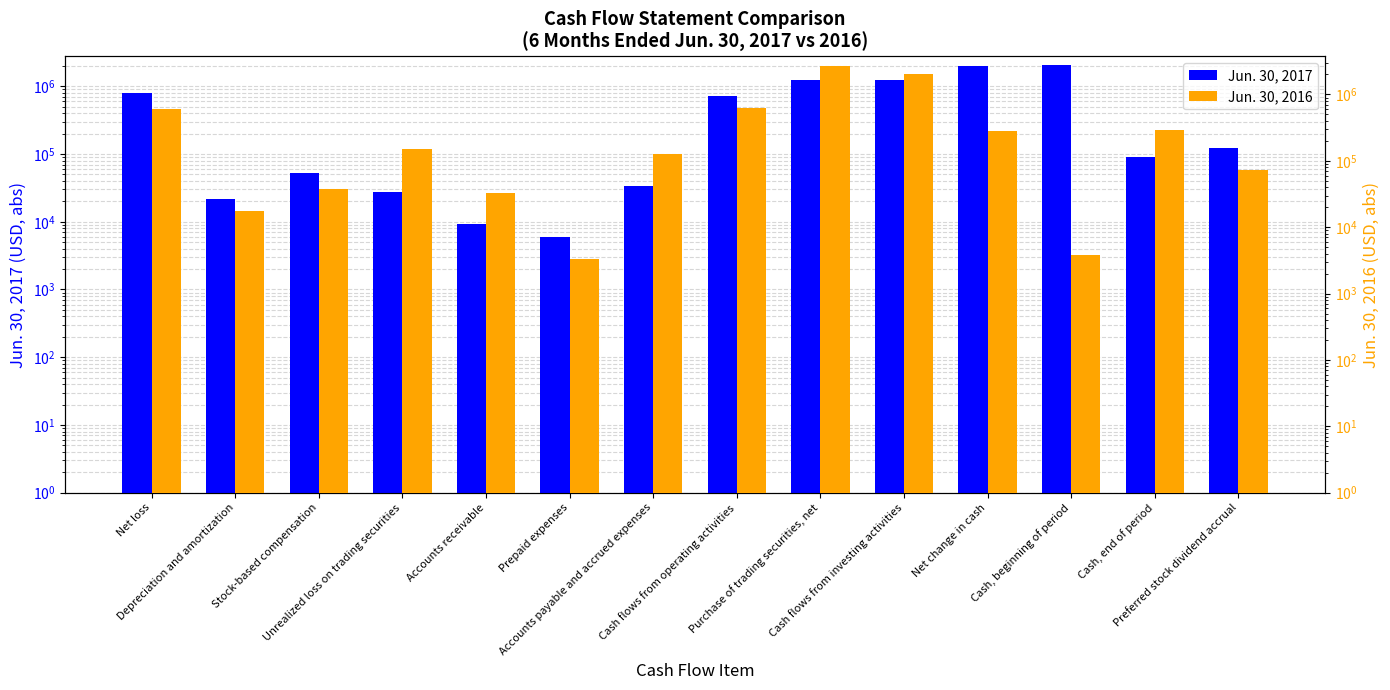

What is the sum of all Jun. 30, 2016 values?

6917727